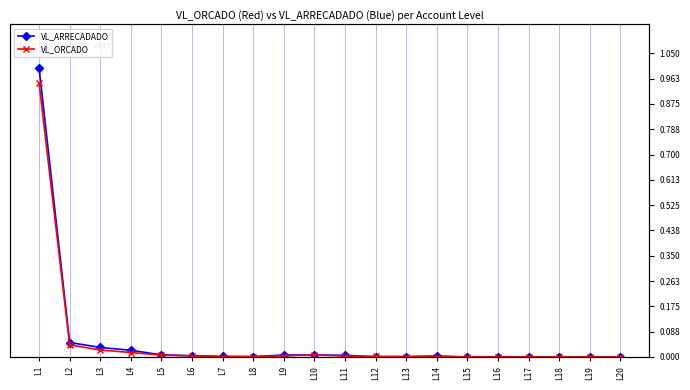

How many lines are shown in the chart?

2